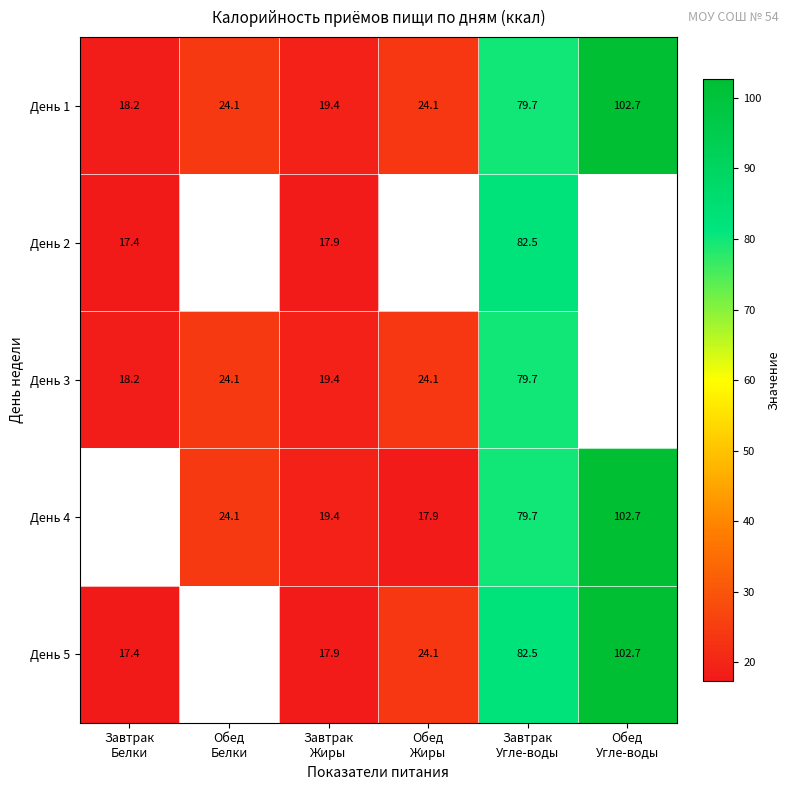

Which category has the lowest value across all series?

Завтрак
Белки